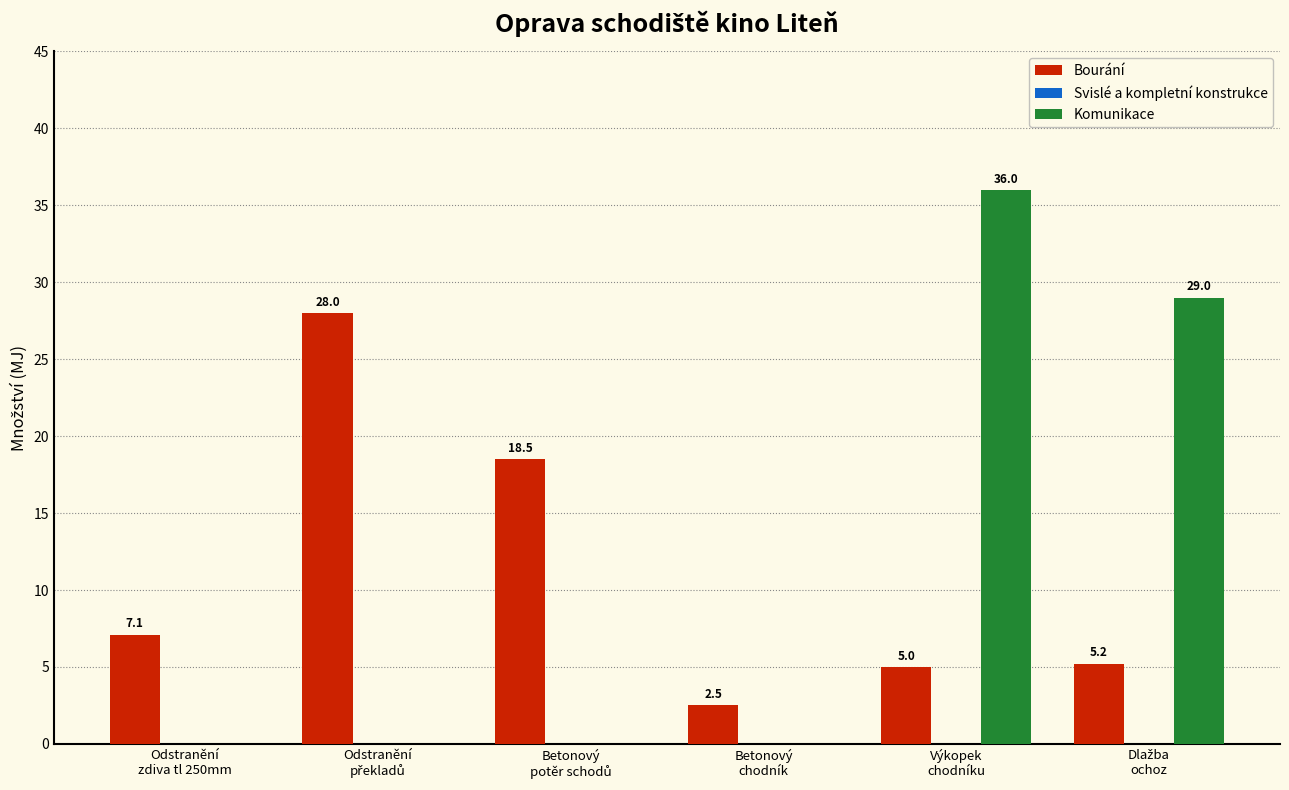

What is the sum of all Komunikace values?

65.0